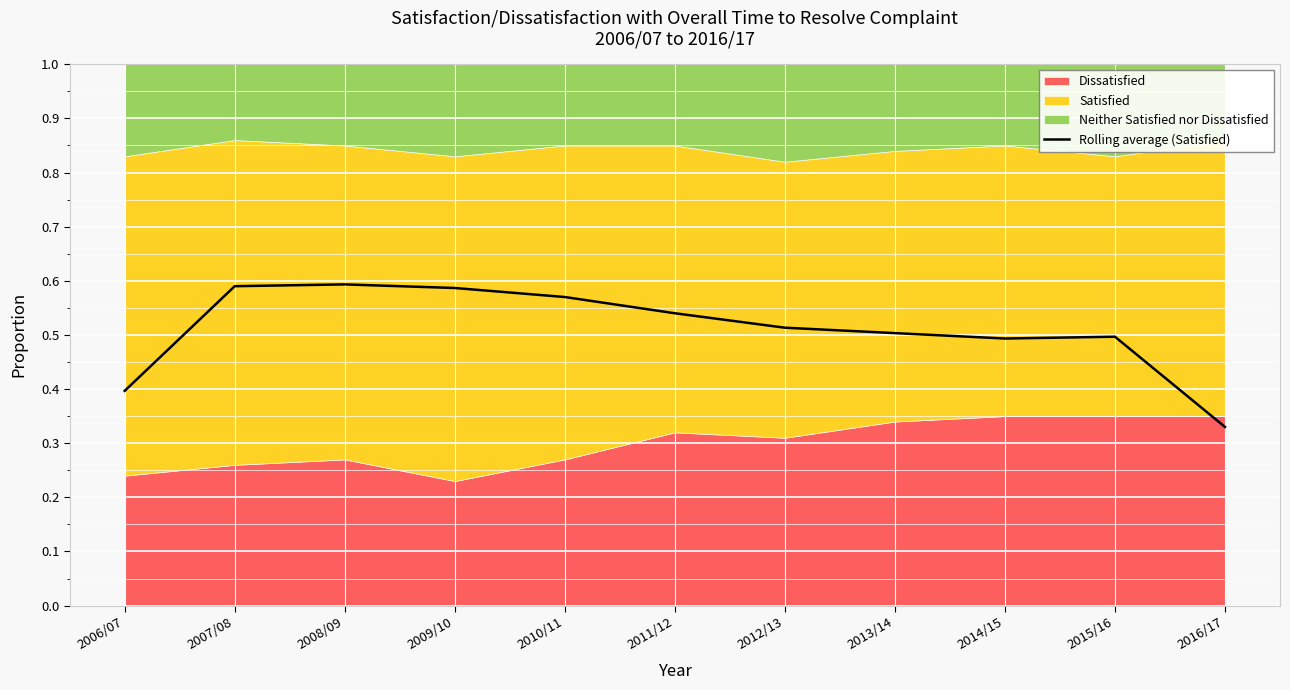

At which category does the data reach its first local valley?

2014/15